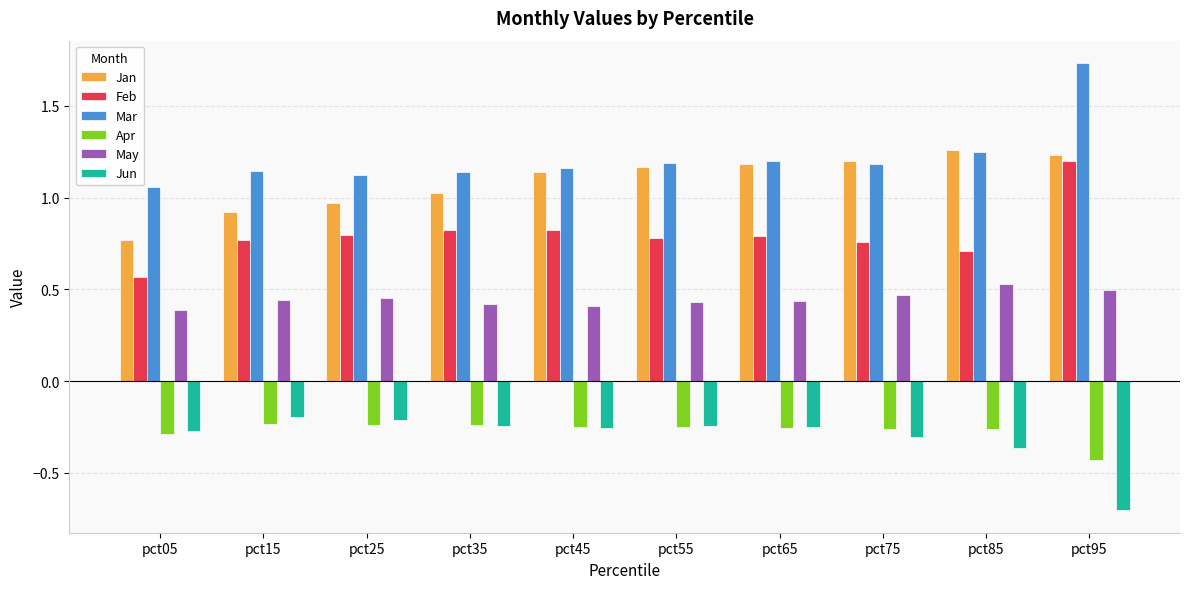

Which category has the highest value across all series?

pct95